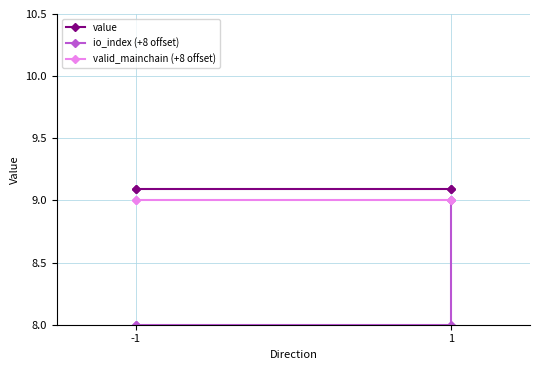

What are all the series names shown in the legend?

value, io_index (+8 offset), valid_mainchain (+8 offset)